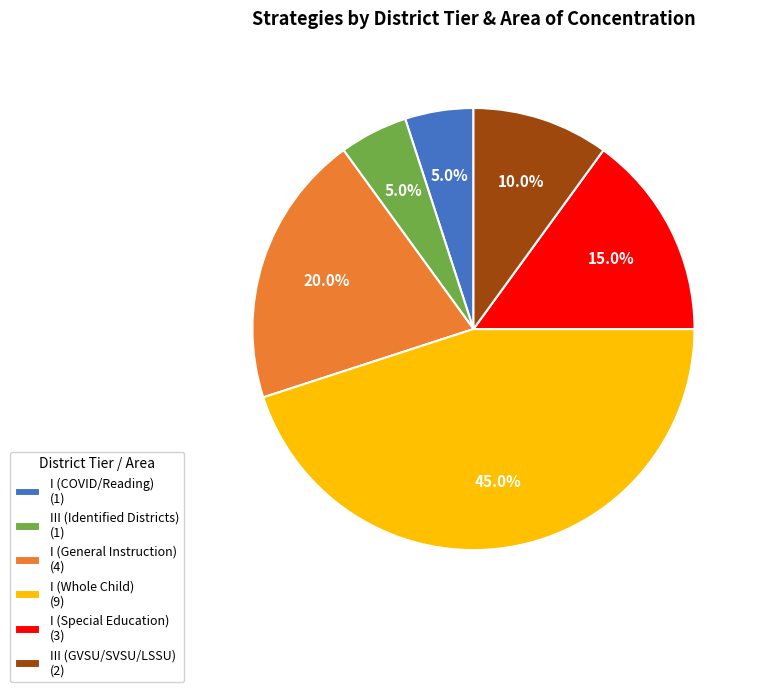

What percentage do III (Identified Districts) and III (GVSU/SVSU/LSSU) together represent?

15.0%